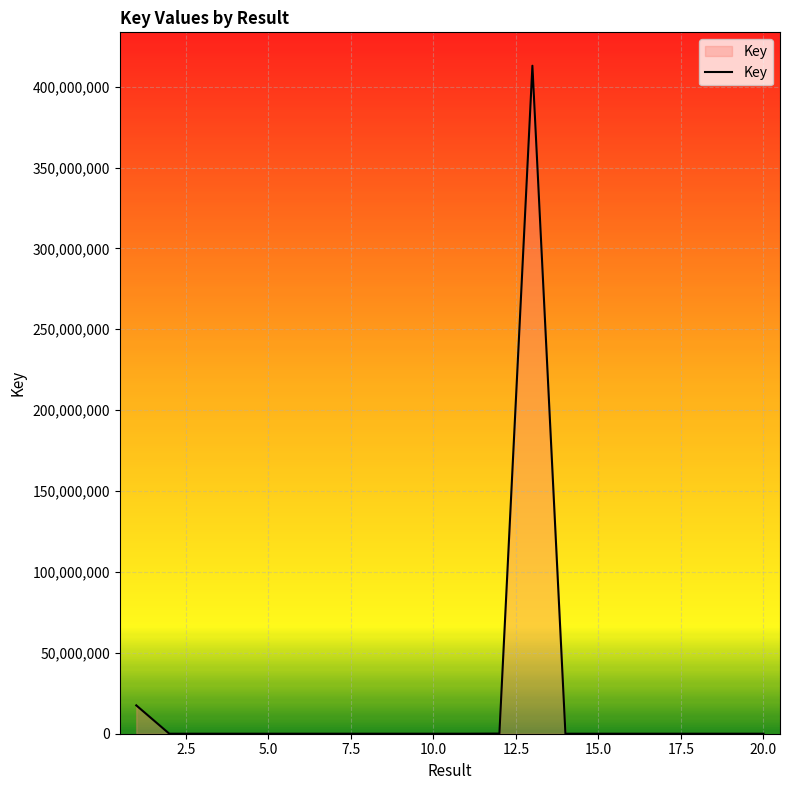

True or false: there are more than 2 points higher than both neighbors.

True